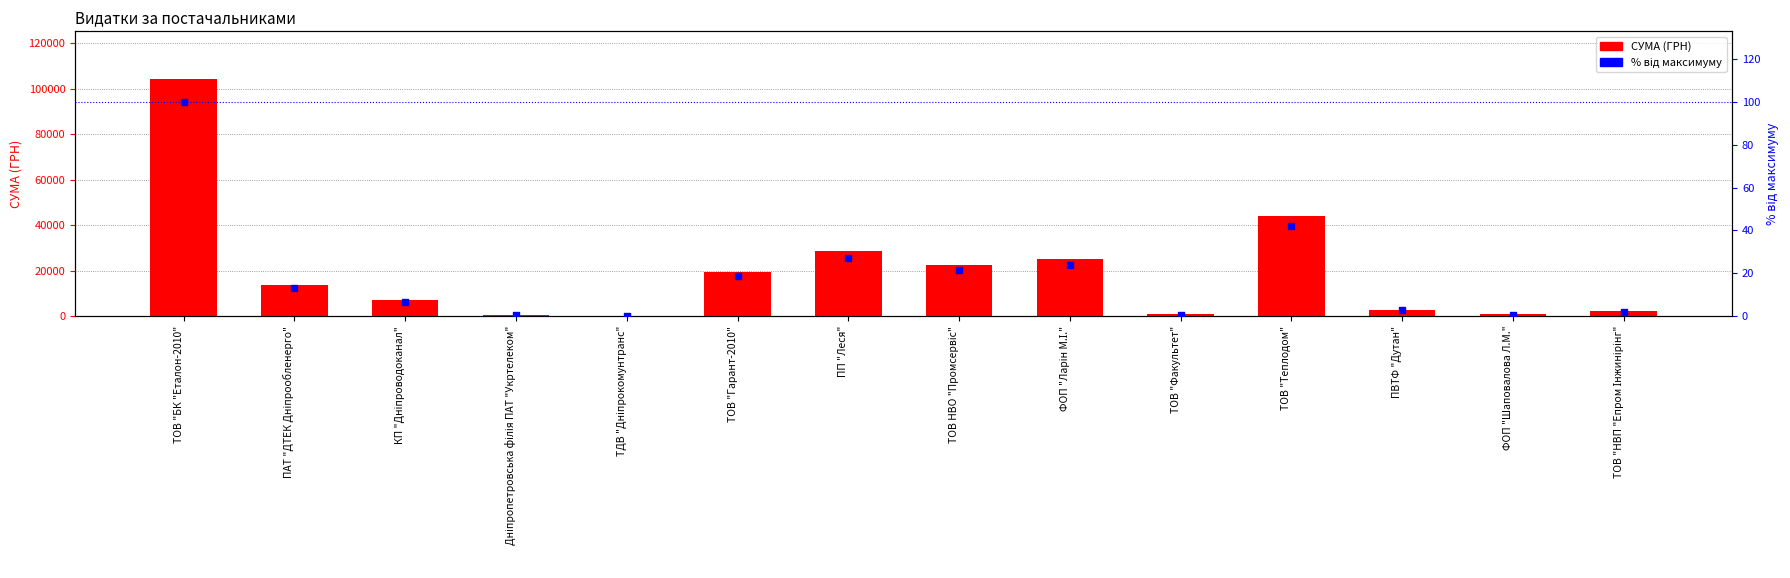

What are all the series names shown in the legend?

СУМА (ГРН), % від максимуму